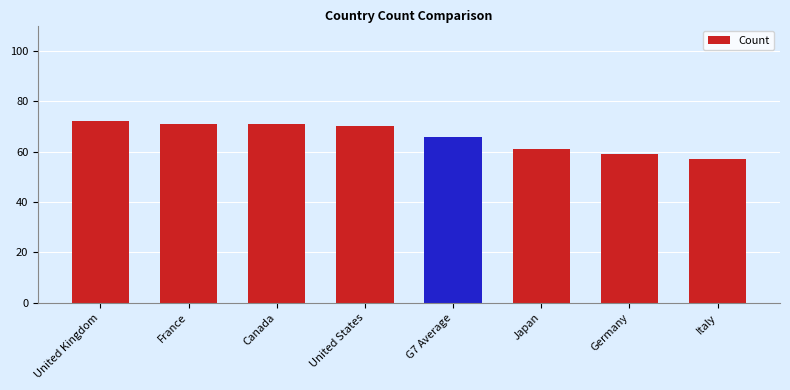

What position from the left is G7 Average?

5